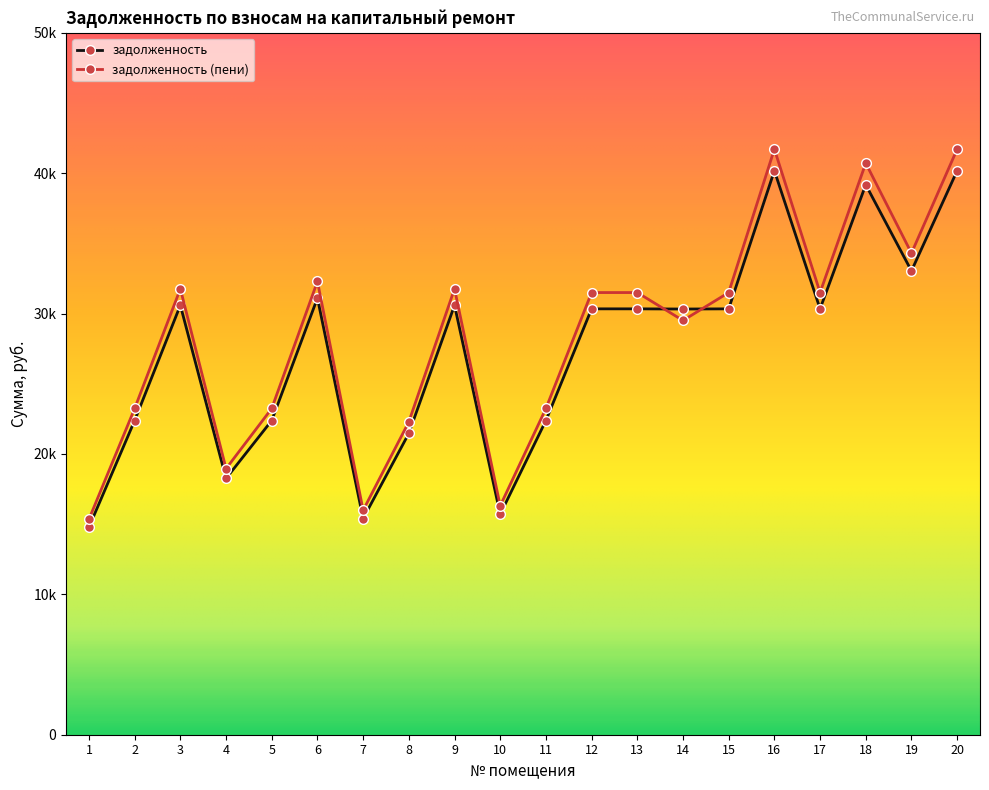

How many lines are shown in the chart?

2